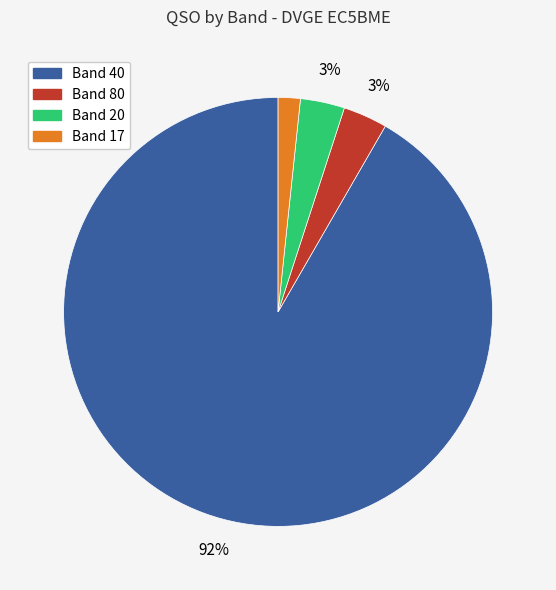

Does any single category account for the majority?

Yes